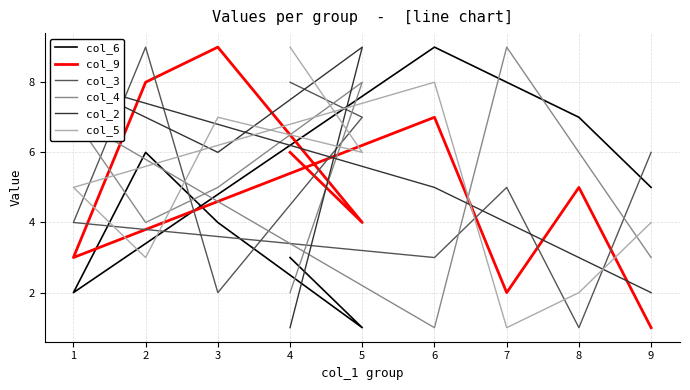

What is the difference between the col_4 values at 7 and 6?

8